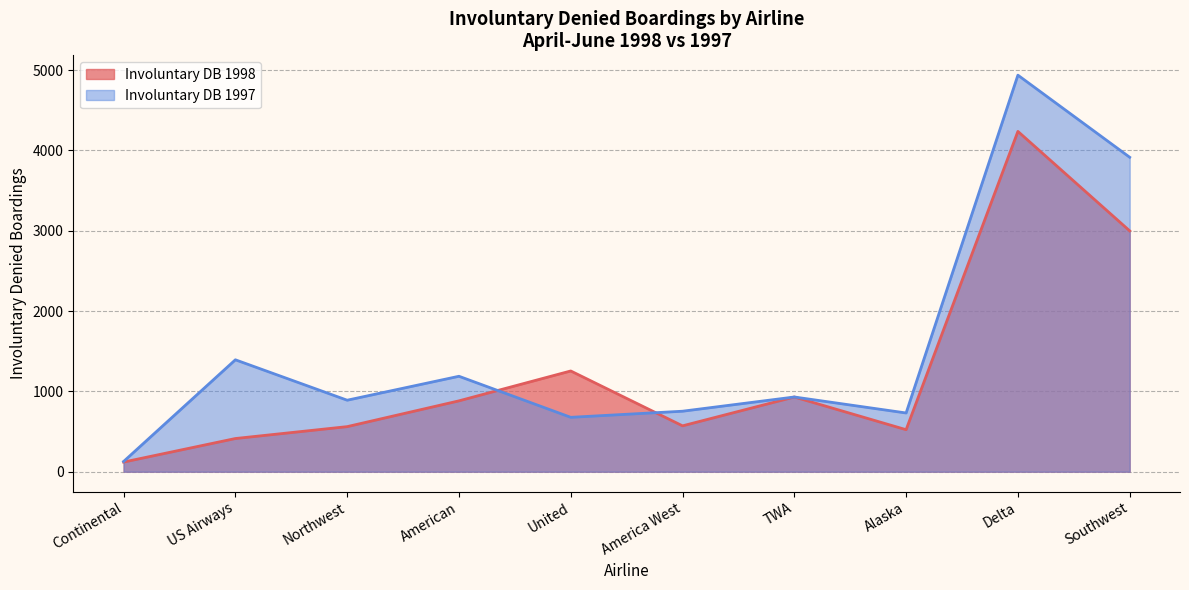

What is the sum of all Involuntary DB 1997 values?

15539